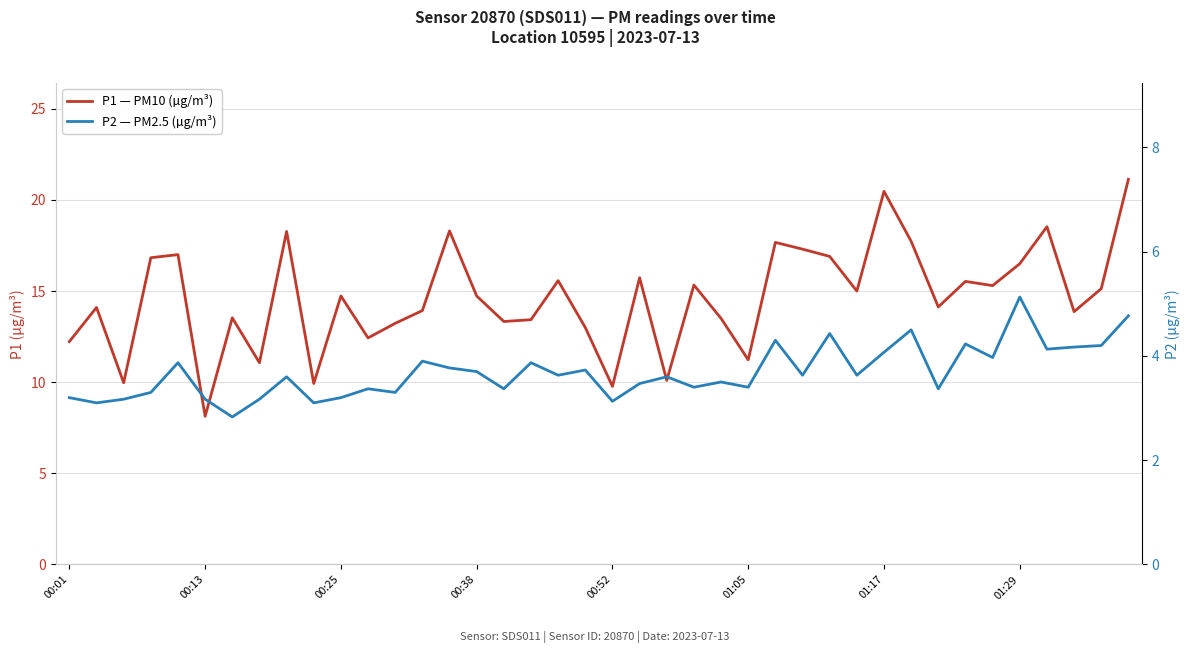

True or false: P2 — PM2.5 (µg/m³) and P1 — PM10 (µg/m³) intersect in this chart.

False